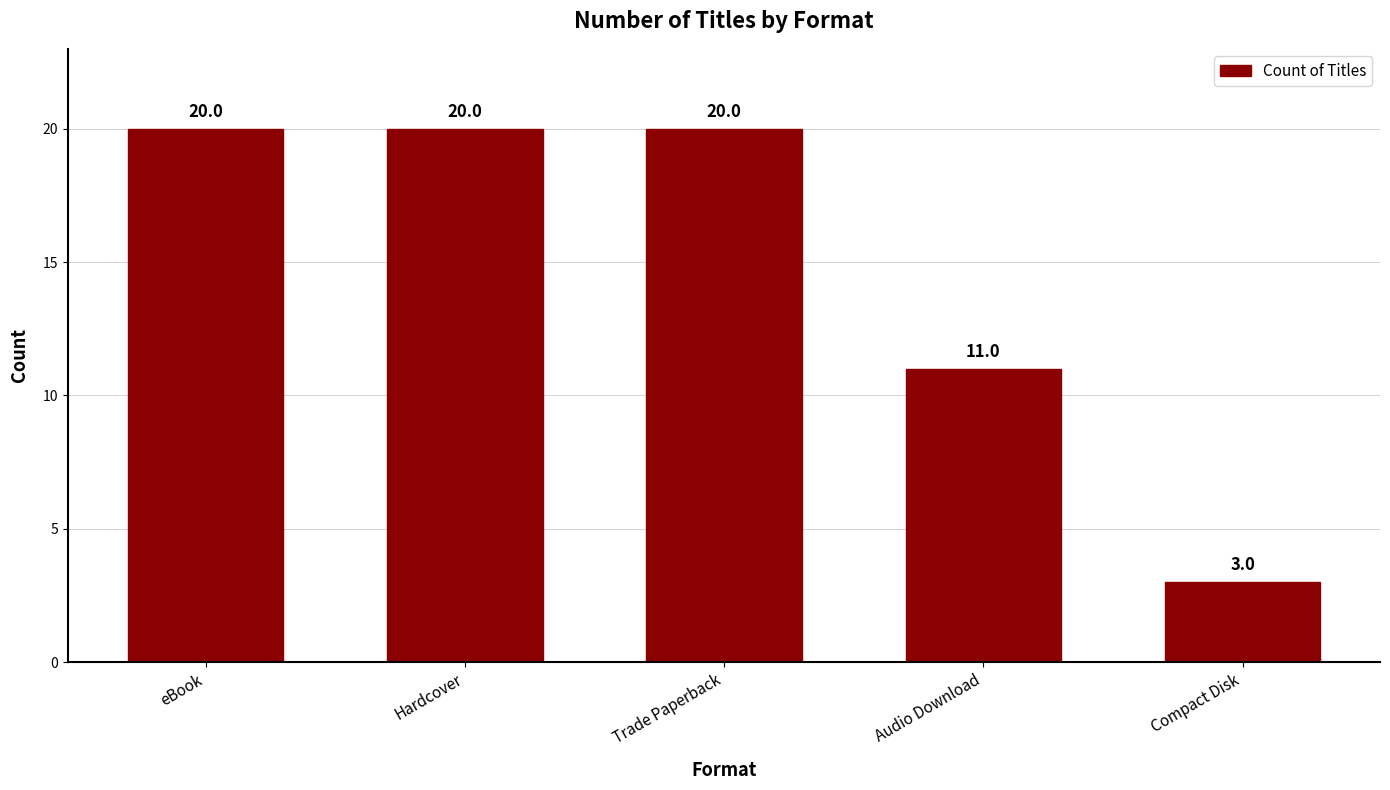

What is the value of the 3rd bar from the left?

20